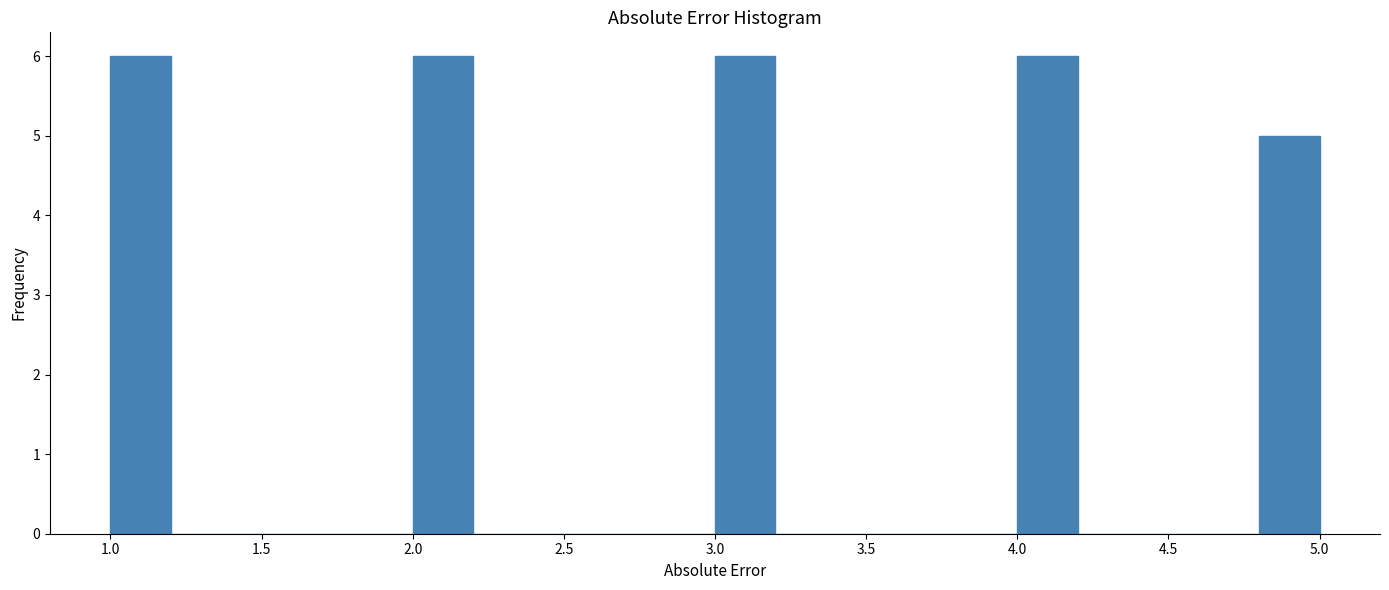

What is the height of the bar covering 4.8 to 5.0 on the x-axis? The values are not printed on the chart, so give them approximately, as read against the axis.

5